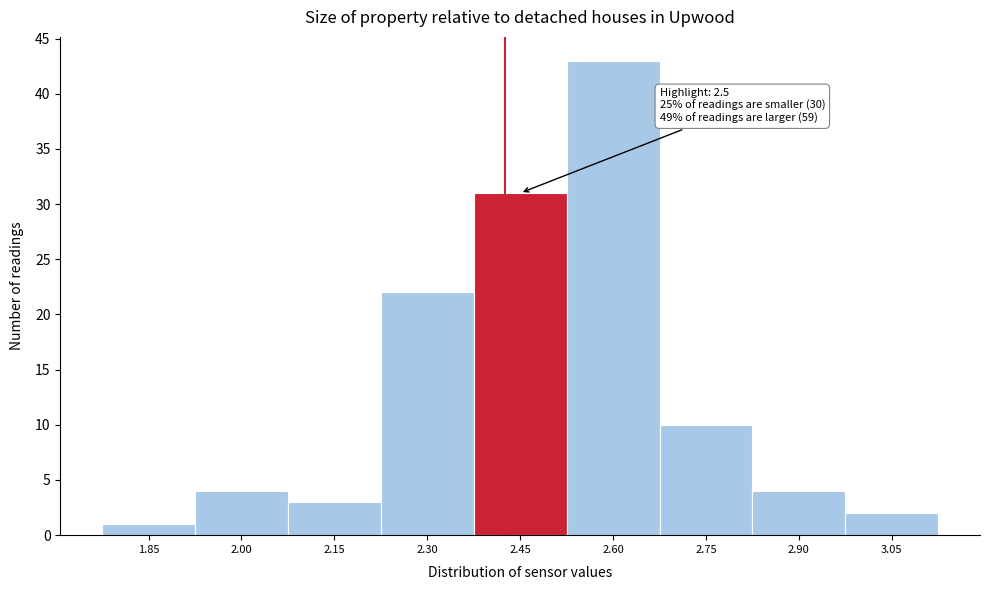

Reading right to left, extract all data points from this chart.

2	4	10	43	31	22	3	4	1